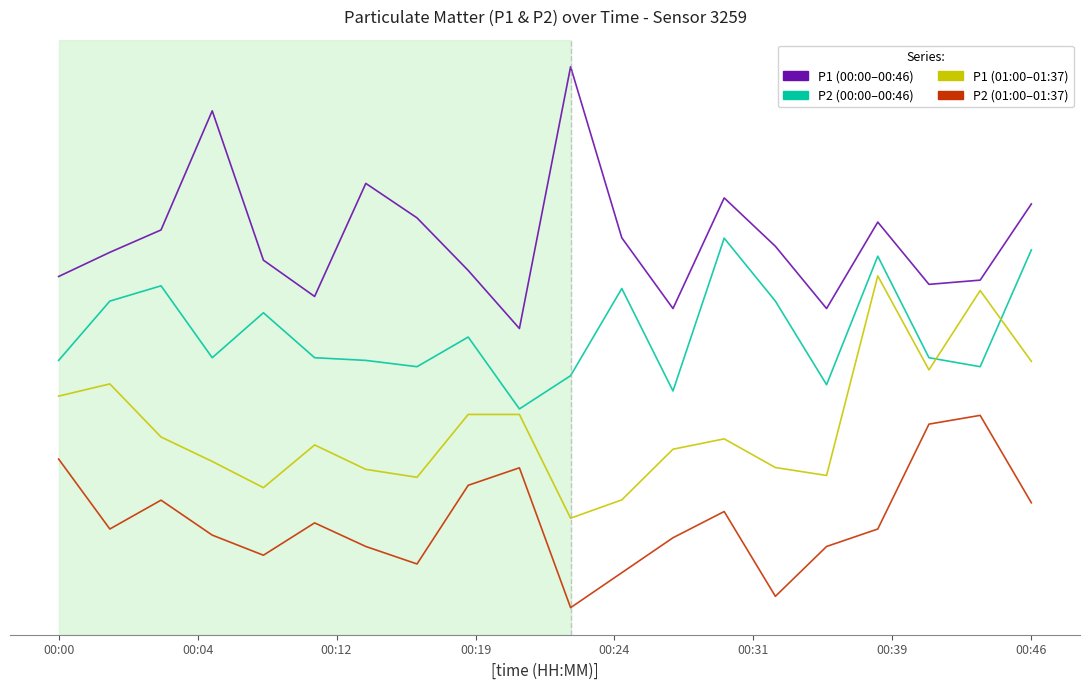

List the series in order of their overall mean, highest first.

P1 (00:00–00:46), P2 (00:00–00:46), P1 (01:00–01:37), P2 (01:00–01:37)